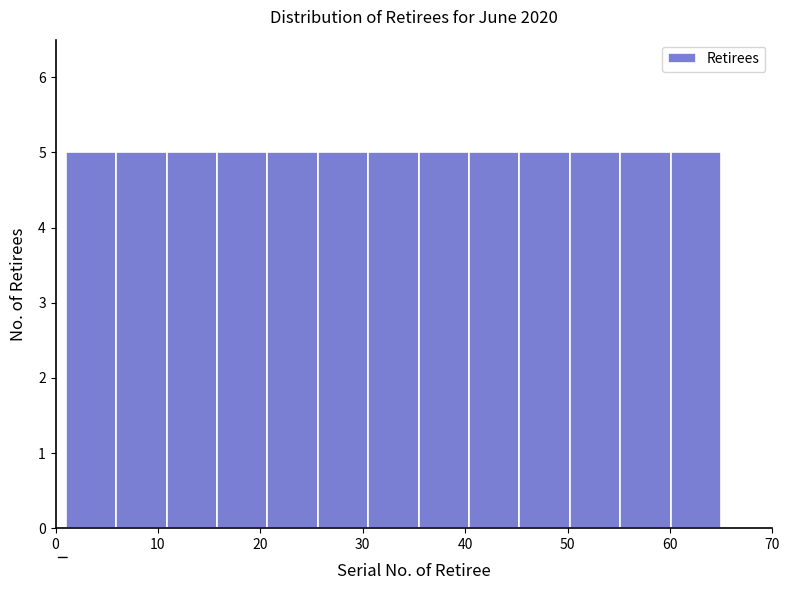

Reading left to right, list every bar in this chart as the range it spans on the x-axis followed by its height. Neither the bar edges nor the heights are printed on the chart, so give them approximately, as read against the axes.

1 to 6: 5
6 to 11: 5
11 to 16: 5
16 to 21: 5
21 to 26: 5
26 to 31: 5
31 to 35: 5
35 to 40: 5
40 to 45: 5
45 to 50: 5
50 to 55: 5
55 to 60: 5
60 to 65: 5